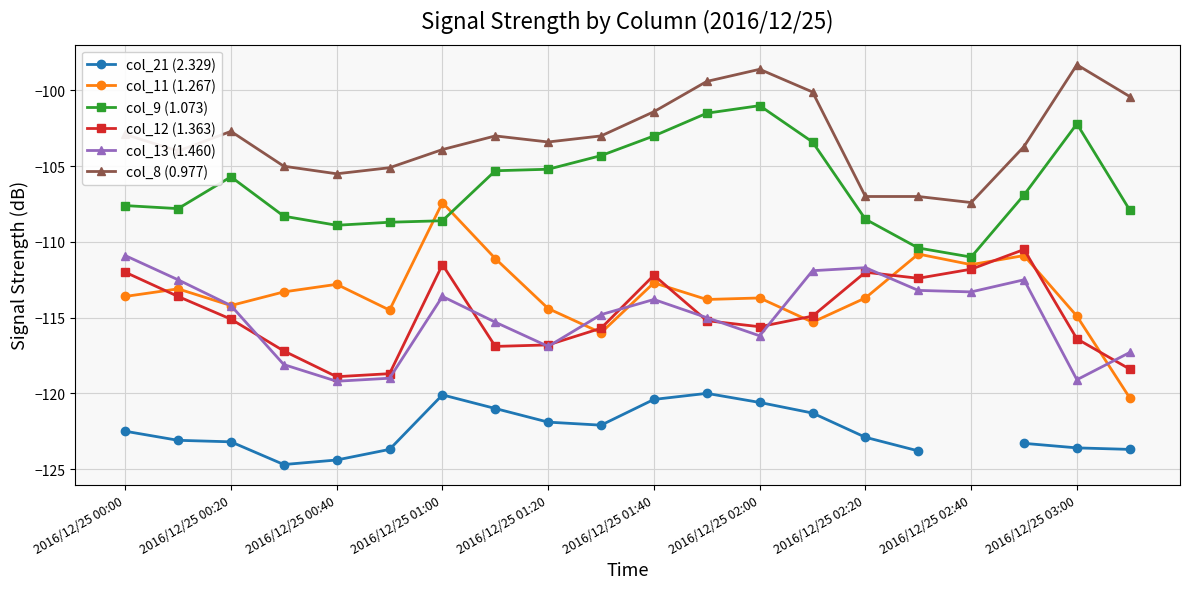

Where is the first local maximum for col_12 (1.363)?

2016/12/25 01:00